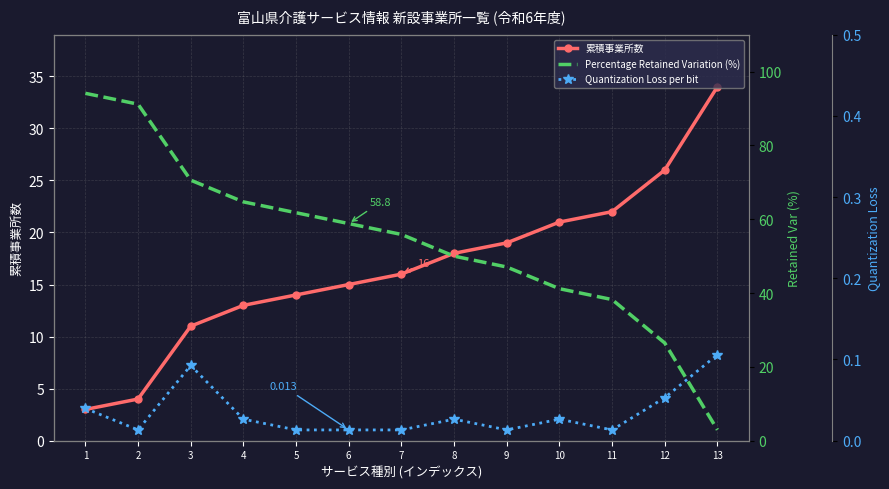

What are all the series names shown in the legend?

累積事業所数, Percentage Retained Variation (%), Quantization Loss per bit